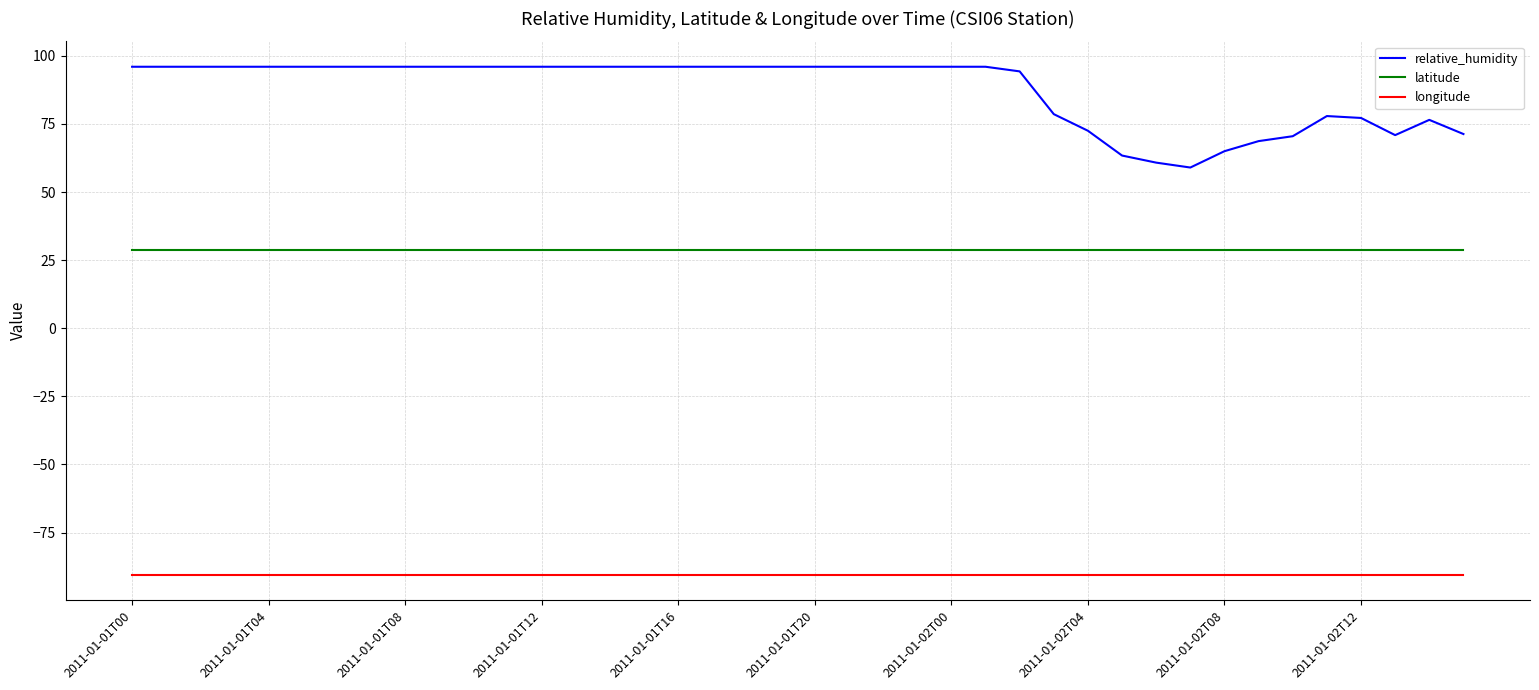

What is the highest value of the latitude series?

28.9